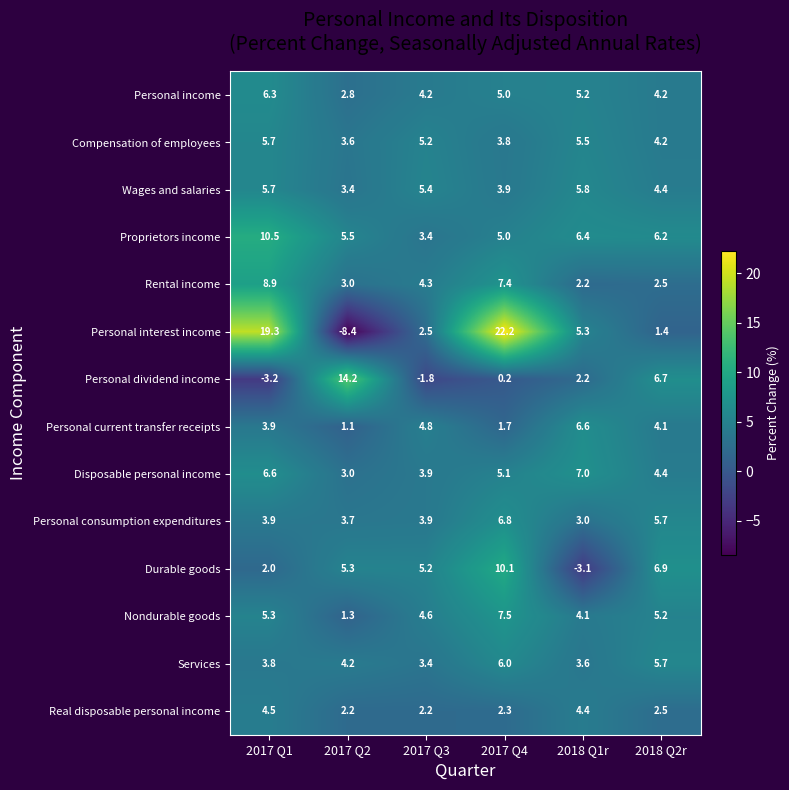

List the labels in order of Proprietors income value, smallest first.

2017 Q3, 2017 Q4, 2017 Q2, 2018 Q2r, 2018 Q1r, 2017 Q1